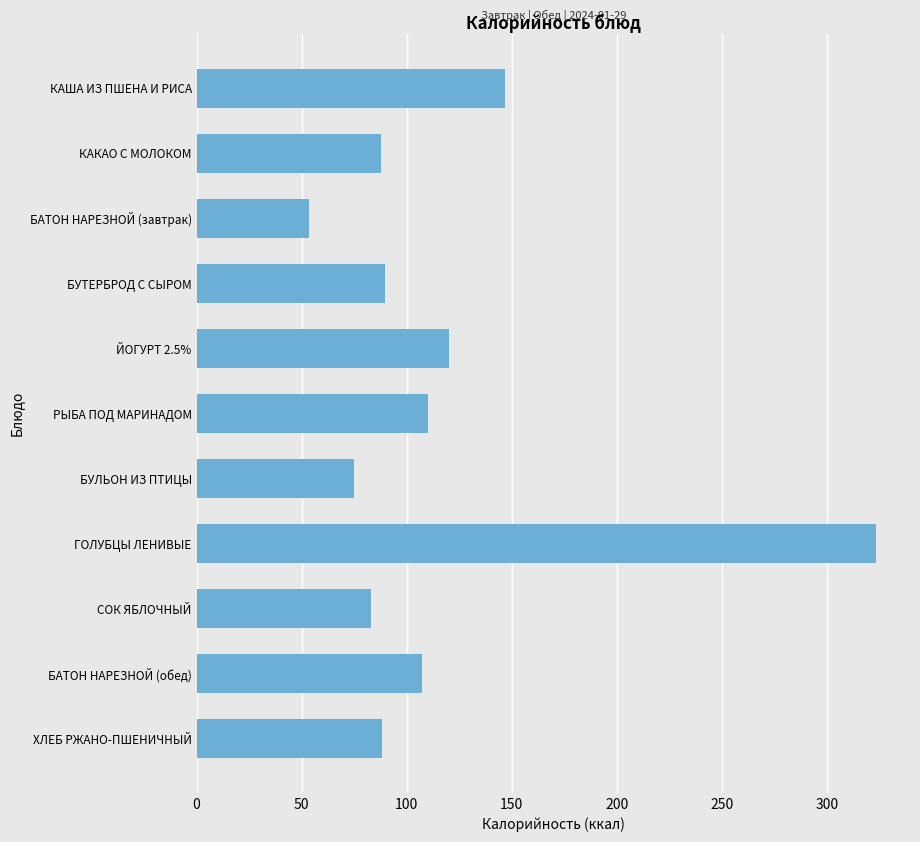

True or false: the data shows 144.1 at БУТЕРБРОД С СЫРОМ.

False